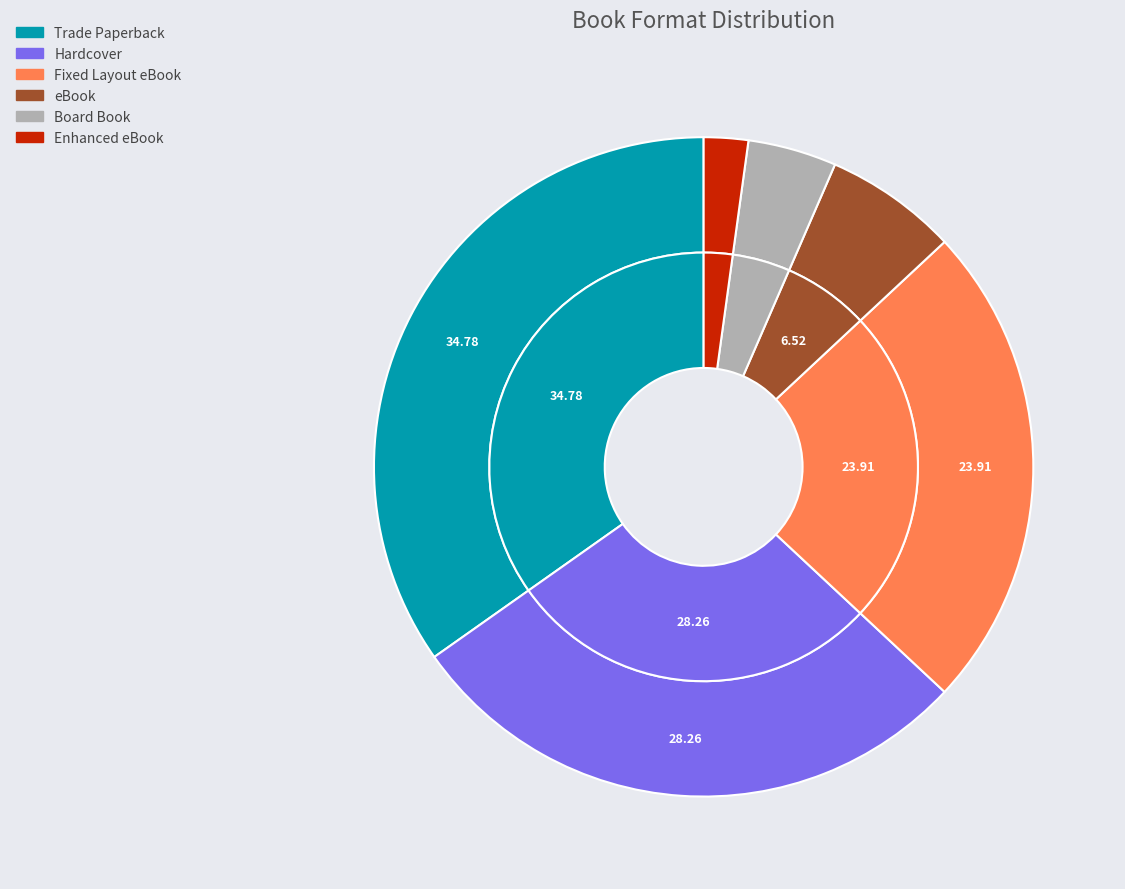

Which category has the smallest portion of the pie?

Enhanced eBook